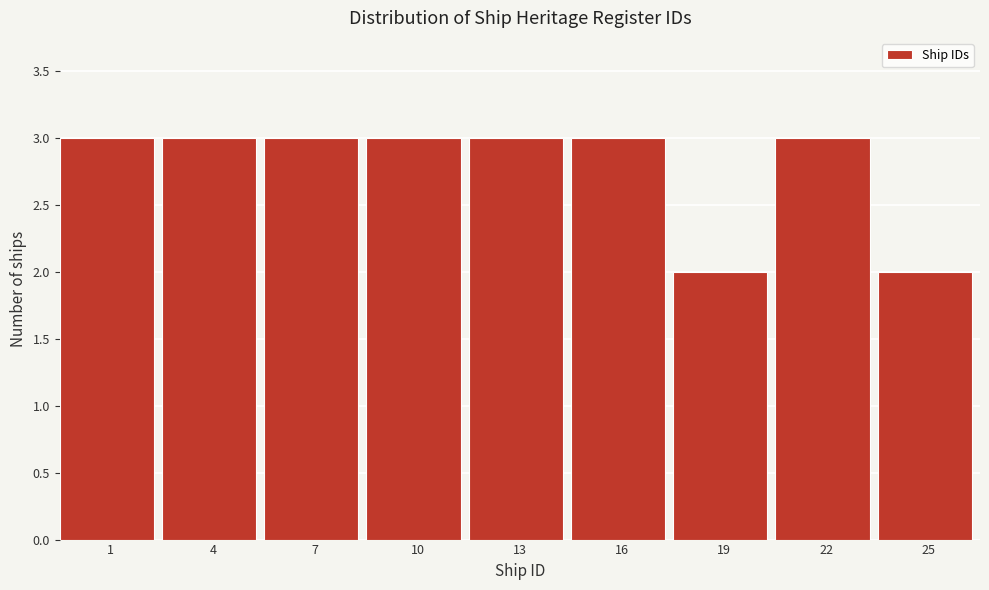

Reading right to left, list all the values displayed in this chart.

25=2	22=3	19=2	16=3	13=3	10=3	7=3	4=3	1=3